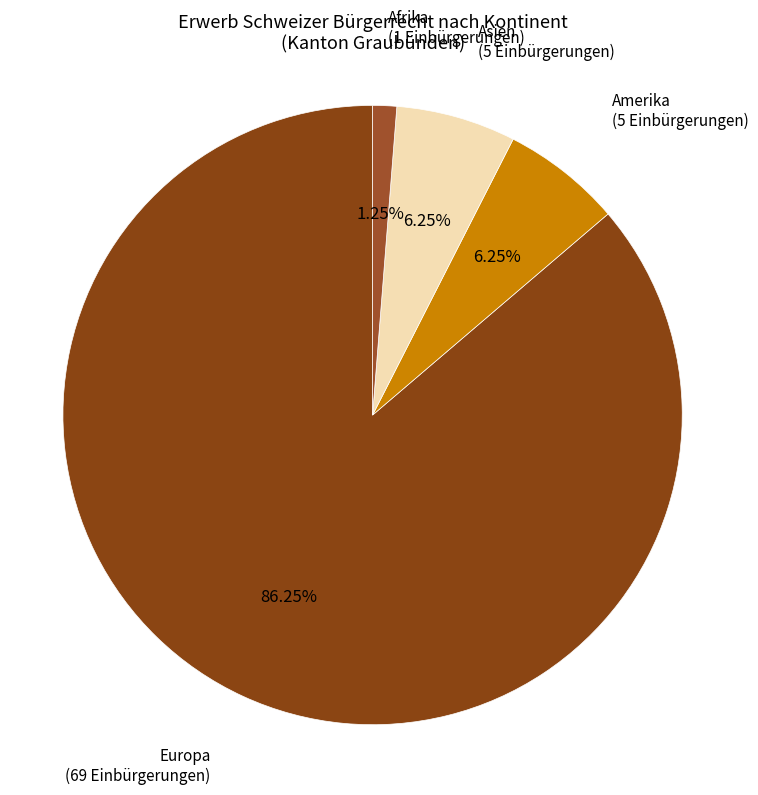

Do Afrika and Asien together represent more than half of the pie?

No